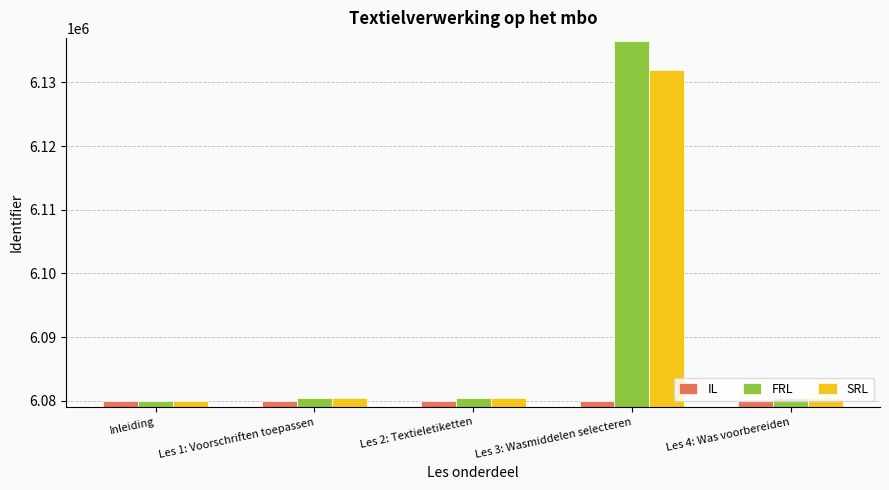

Which category has the highest value across all series?

Les 3: Wasmiddelen selecteren